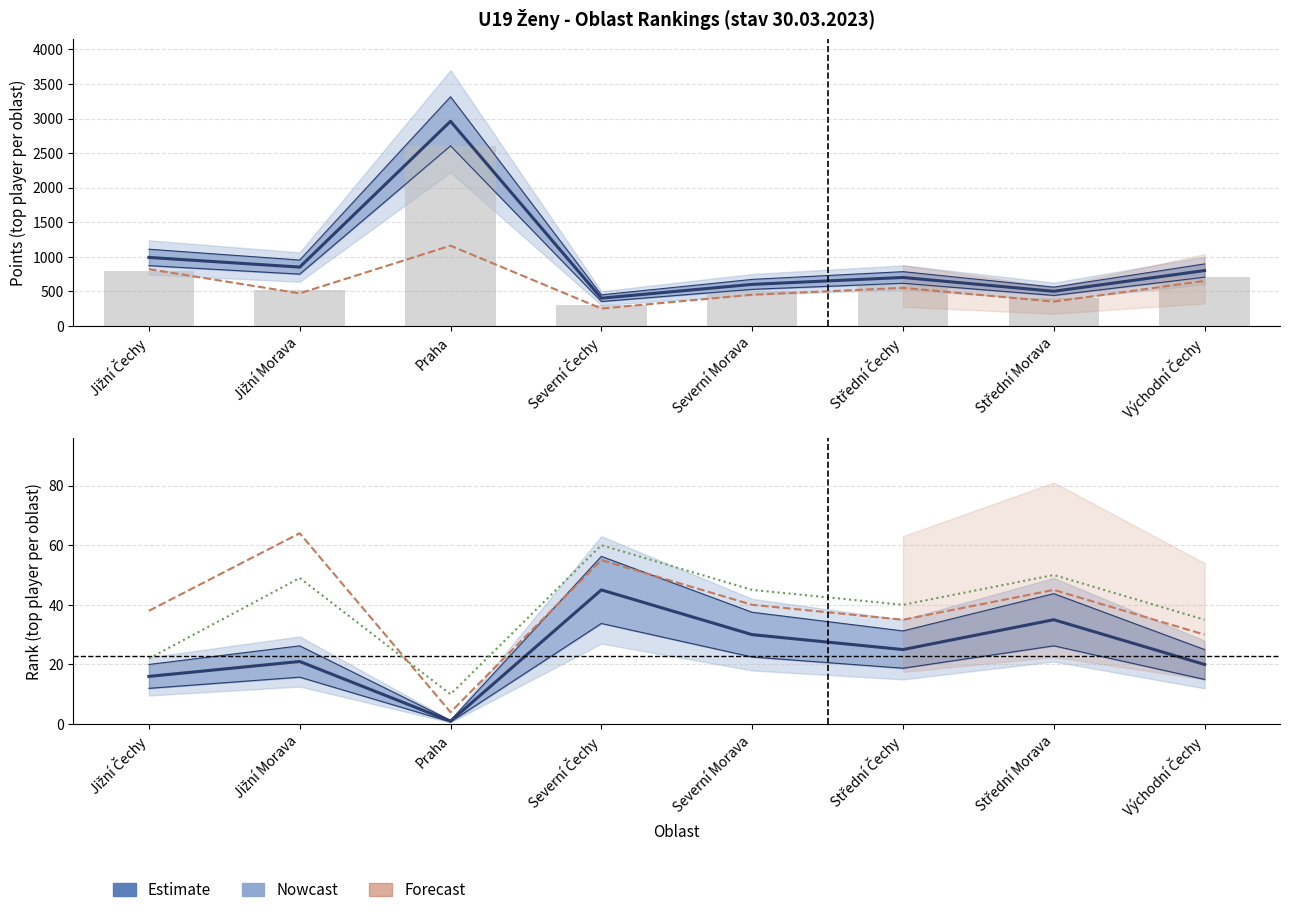

At which label does Mix (rank) first exceed 45?

Jižní Morava